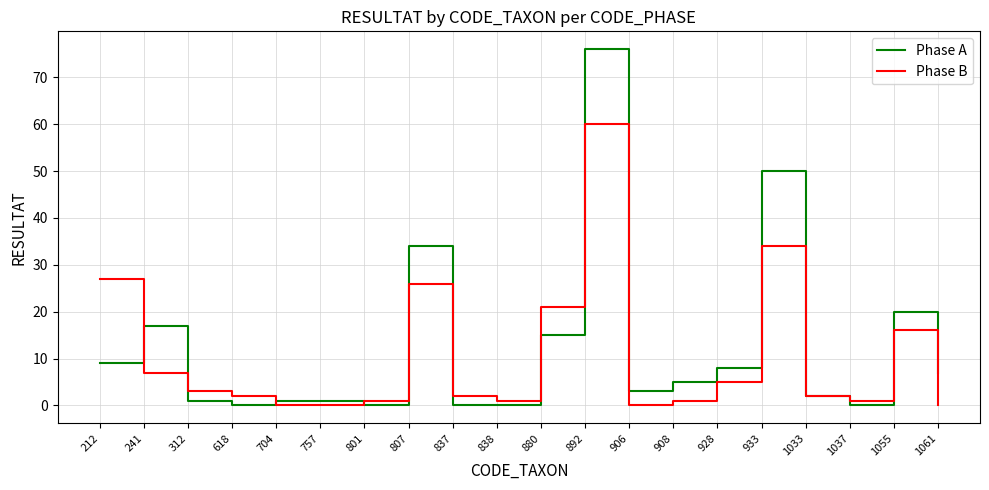

Where do Phase A and Phase B first cross each other?

212 and 241